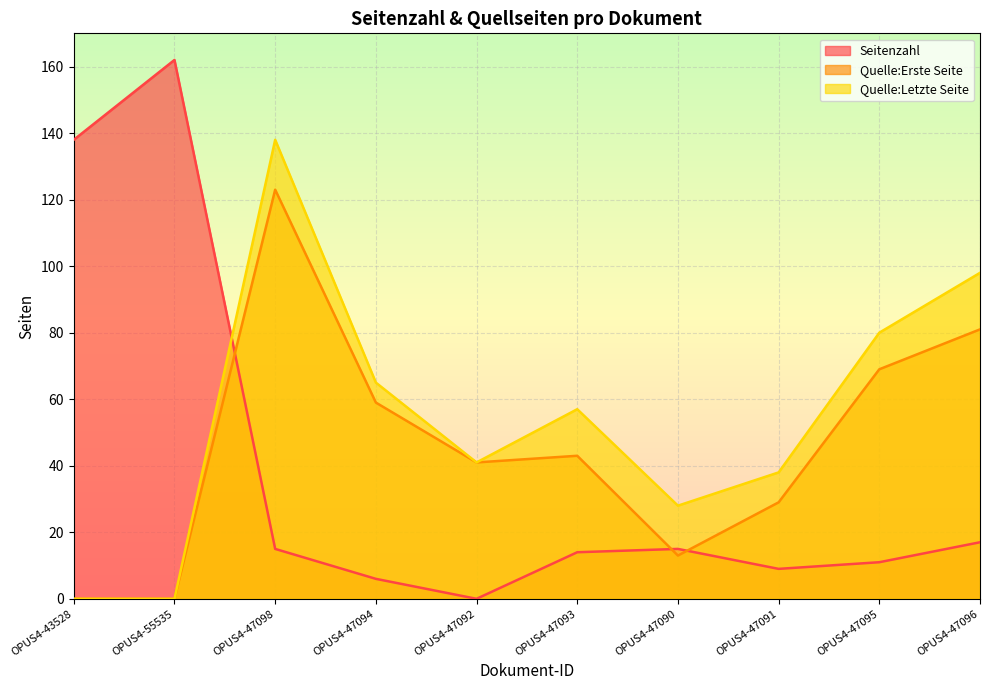

What is the total value across all series at OPUS4-47098?

276